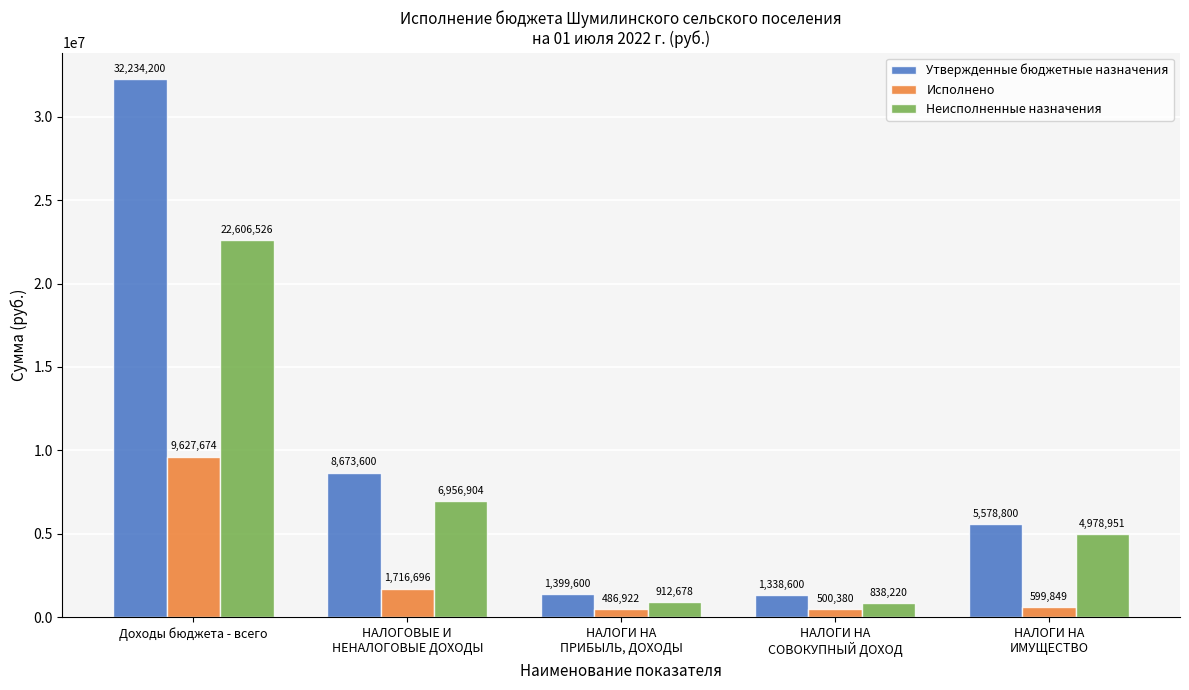

How many bars are there in total?

15